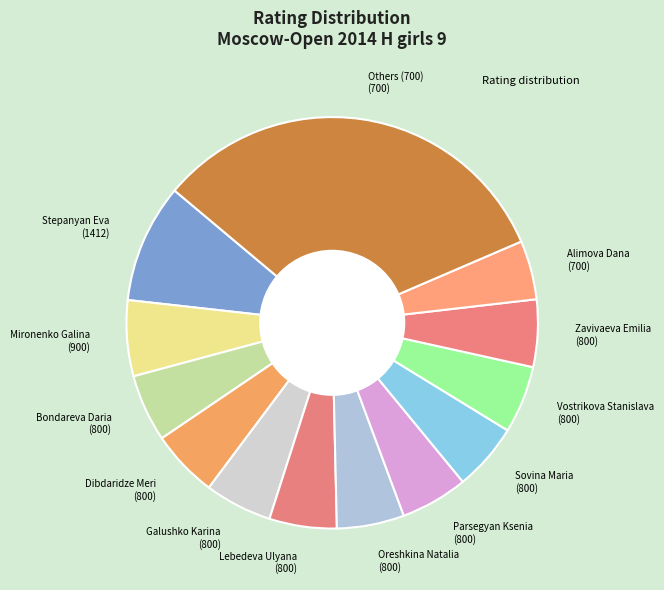

Does Mironenko Galina (900) account for over 50% of the chart?

No